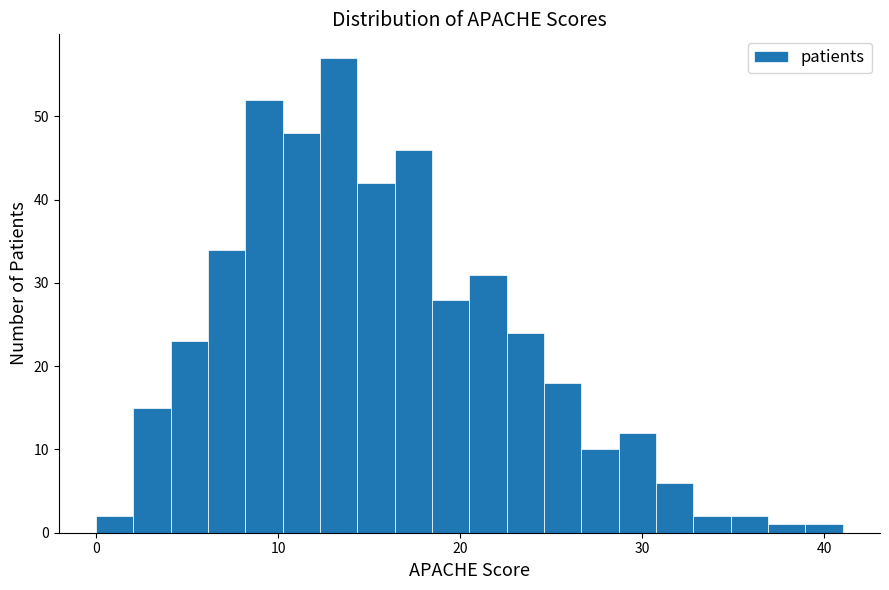

Around what value on the x-axis is the tallest bar? Give the approximate position of its centre, as read against the axis.

13